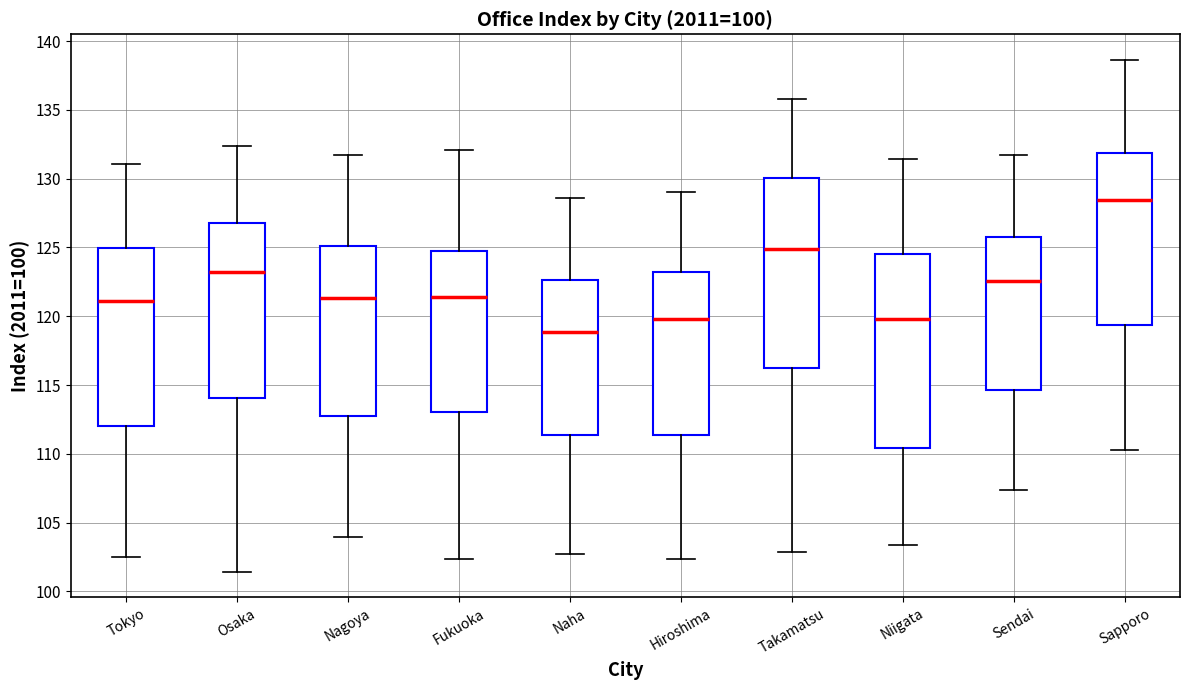

Reading left to right, read every box against the y-axis: the position of its median line, the range the box covers, and the ends of its whiskers. The values are not printed on the chart, so give them approximately, as read against the axis.

Tokyo: median 121.0, box 112.0 to 125.0, whiskers 102.5 to 131.0
Osaka: median 123.0, box 114.0 to 127.0, whiskers 101.5 to 132.5
Nagoya: median 121.5, box 113.0 to 125.0, whiskers 104.0 to 131.5
Fukuoka: median 121.5, box 113.0 to 125.0, whiskers 102.5 to 132.0
Naha: median 119.0, box 111.5 to 122.5, whiskers 102.5 to 128.5
Hiroshima: median 120.0, box 111.5 to 123.5, whiskers 102.5 to 129.0
Takamatsu: median 125.0, box 116.0 to 130.0, whiskers 103.0 to 136.0
Niigata: median 120.0, box 110.5 to 124.5, whiskers 103.5 to 131.5
Sendai: median 122.5, box 114.5 to 125.5, whiskers 107.5 to 131.5
Sapporo: median 128.5, box 119.5 to 132.0, whiskers 110.5 to 138.5